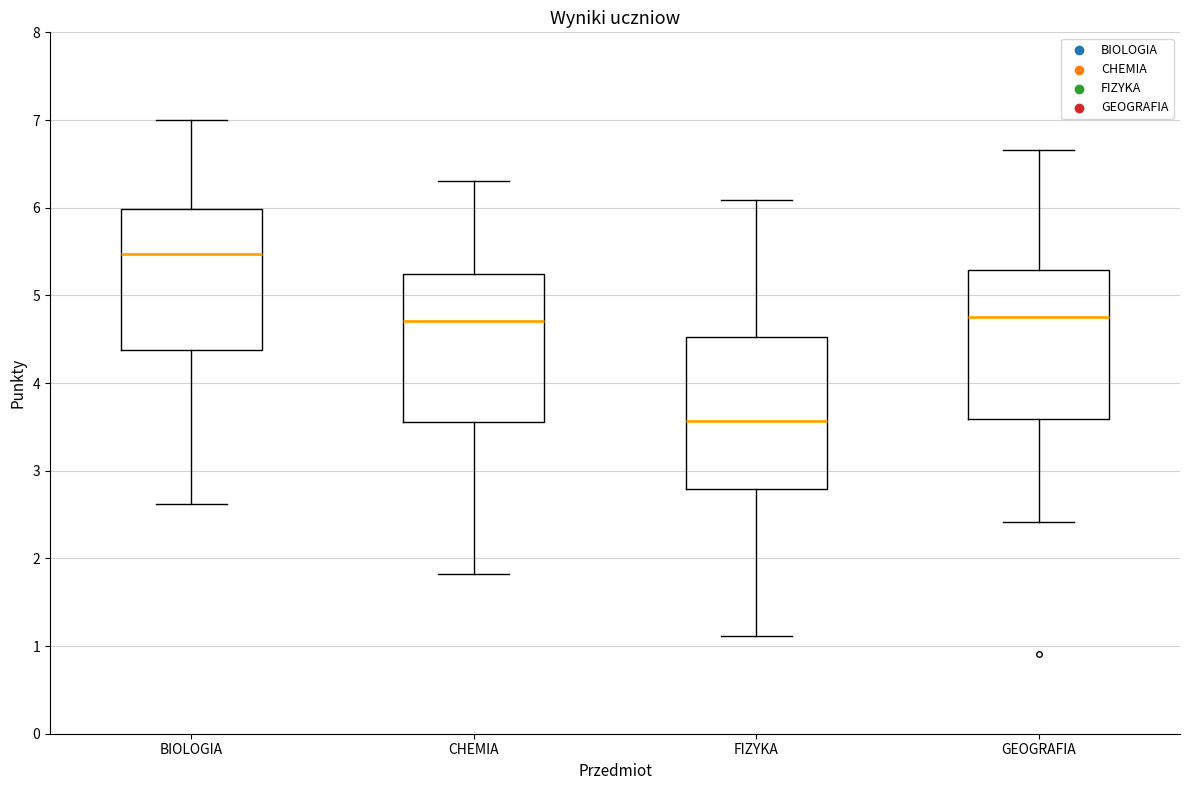

Where is the lower edge of the box for GEOGRAFIA on the y-axis? The values are not printed on the chart, so give them approximately, as read against the axis.

3.6